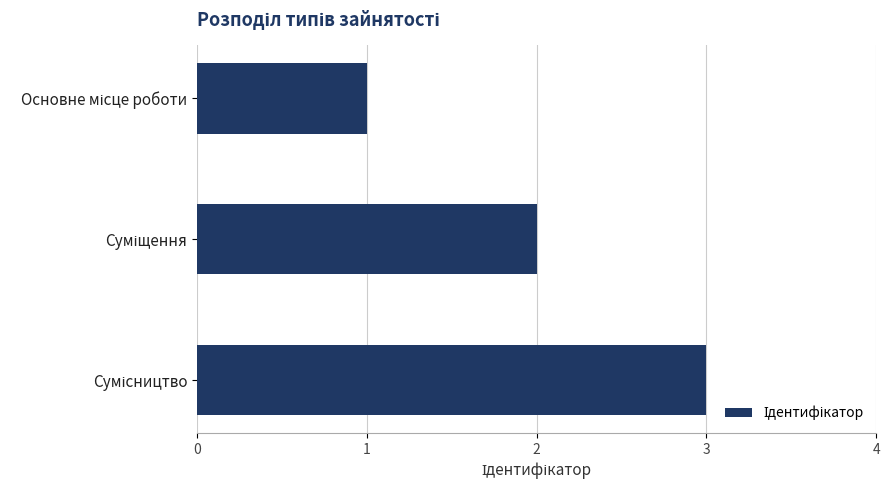

How many data points are less than 2?

1